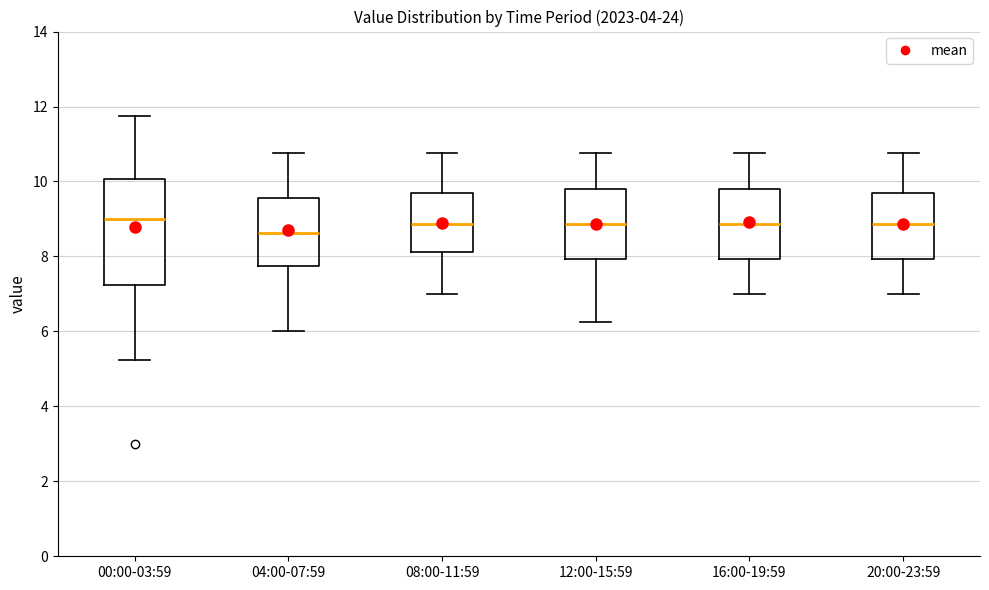

Reading left to right, read every box against the y-axis: the position of its median line, the range the box covers, and the ends of its whiskers. The values are not printed on the chart, so give them approximately, as read against the axis.

00:00-03:59: median 9.0, box 7.2 to 10.0, whiskers 5.2 to 11.8
04:00-07:59: median 8.6, box 7.8 to 9.6, whiskers 6.0 to 10.8
08:00-11:59: median 8.8, box 8.2 to 9.6, whiskers 7.0 to 10.8
12:00-15:59: median 8.8, box 8.0 to 9.8, whiskers 6.2 to 10.8
16:00-19:59: median 8.8, box 8.0 to 9.8, whiskers 7.0 to 10.8
20:00-23:59: median 8.8, box 8.0 to 9.6, whiskers 7.0 to 10.8